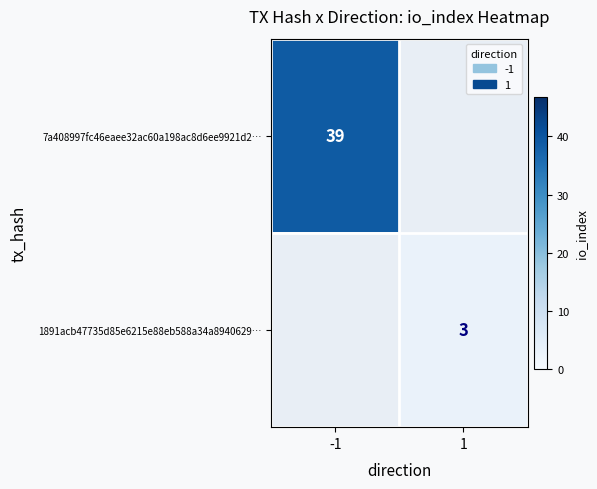

The value of 7a408997fc46eaee32ac60a198ac8d6ee9921d2… at -1 is 62. True or false?

False